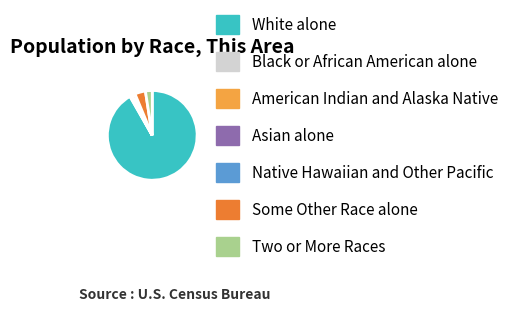

Which category has the biggest portion of the pie?

White alone